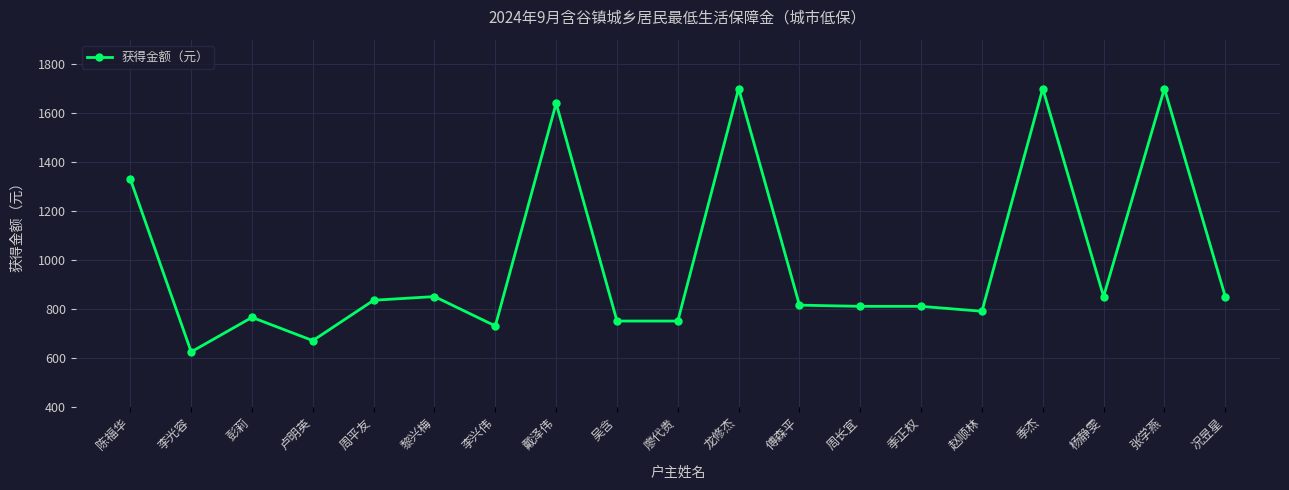

What is the sum of all values?

18969